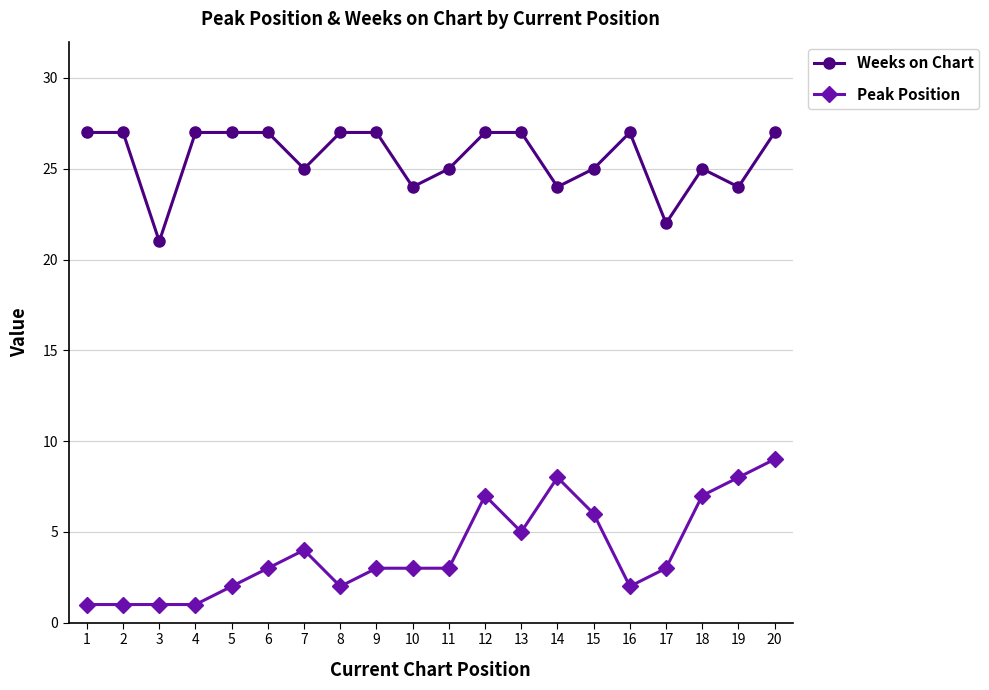

Reading right to left, transcribe all the data shown in this chart.

Weeks on Chart: 27	24	25	22	27	25	24	27	27	25	24	27	27	25	27	27	27	21	27	27
Peak Position: 9	8	7	3	2	6	8	5	7	3	3	3	2	4	3	2	1	1	1	1